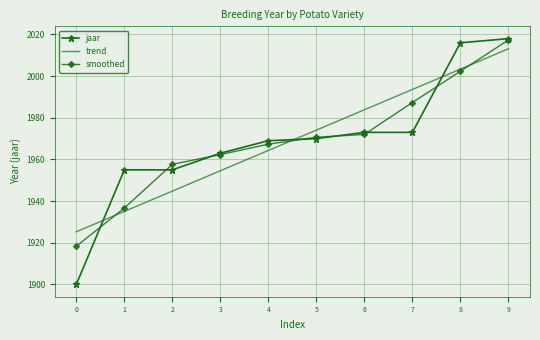

Reading left to right, list all the values displayed in this chart.

jaar: 0=1900.0	1=1955.0	2=1955.0	3=1963.0	4=1969.0	5=1970.0	6=1973.0	7=1973.0	8=2016.0	9=2018.0
trend: 0=1925.3	1=1935.0	2=1944.8	3=1954.6	4=1964.3	5=1974.1	6=1983.8	7=1993.6	8=2003.4	9=2013.1
smoothed: 0=1918.3	1=1936.7	2=1957.7	3=1962.3	4=1967.3	5=1970.7	6=1972.0	7=1987.3	8=2002.3	9=2017.3